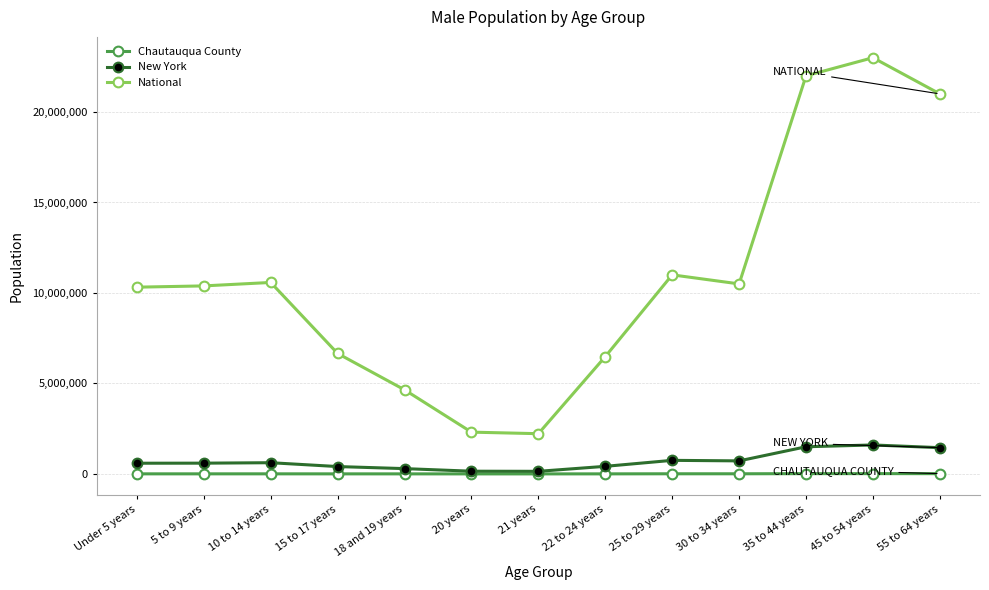

Rank the series by their maximum value, from lowest to highest.

Chautauqua County, New York, National